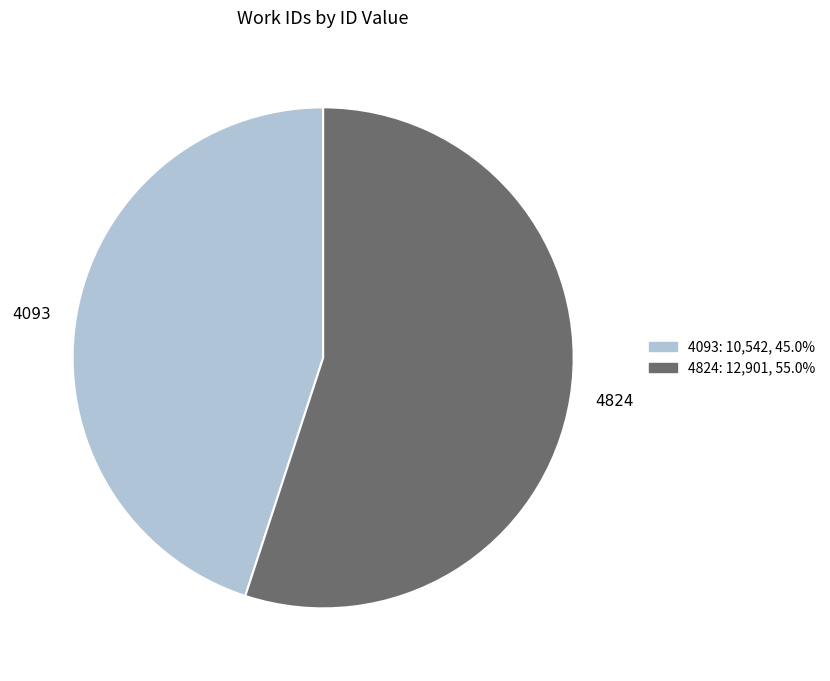

What is the largest slice in the pie chart?

4824